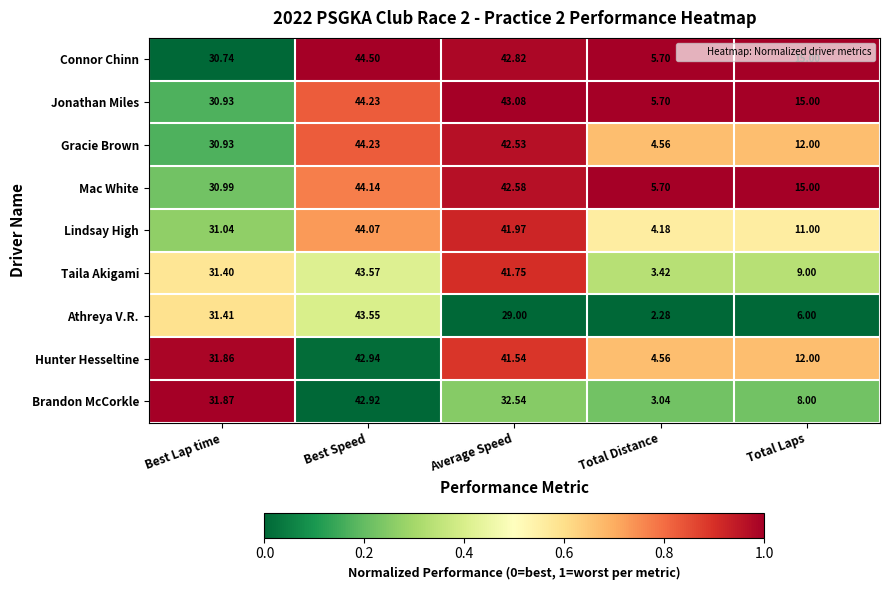

At which category is the sum across all series the highest?

Best Speed